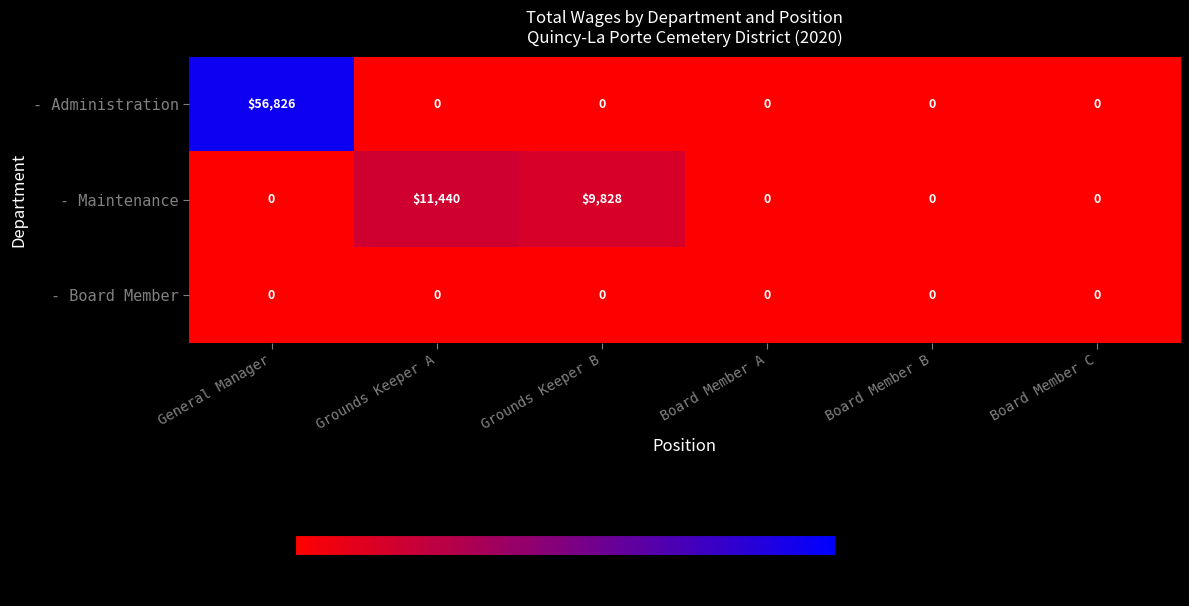

List the series in order of their overall mean, highest first.

- Administration, - Maintenance, - Board Member